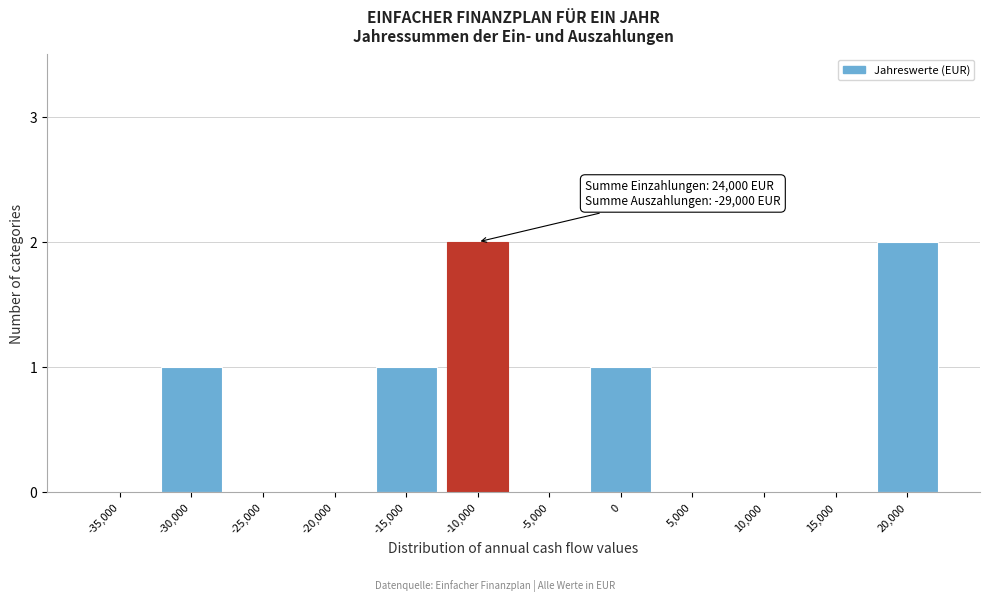

Reading left to right, transcribe all the data shown in this chart.

-35,000=0	-30,000=1	-25,000=0	-20,000=0	-15,000=1	-10,000=2	-5,000=0	0=1	5,000=0	10,000=0	15,000=0	20,000=2